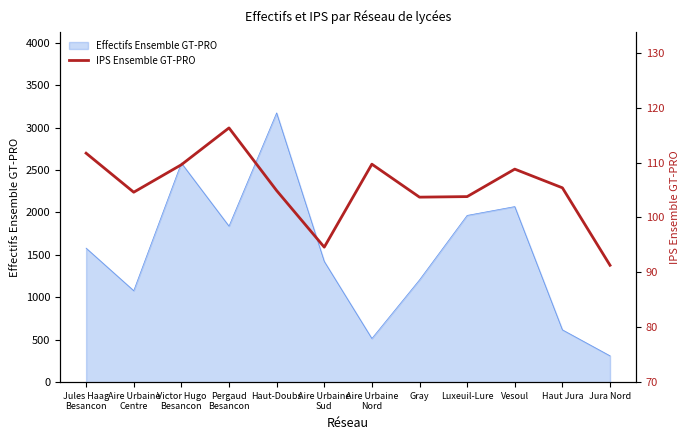

Is it true that Effectifs Ensemble GT-PRO equals 463 at Jura Nord?

False